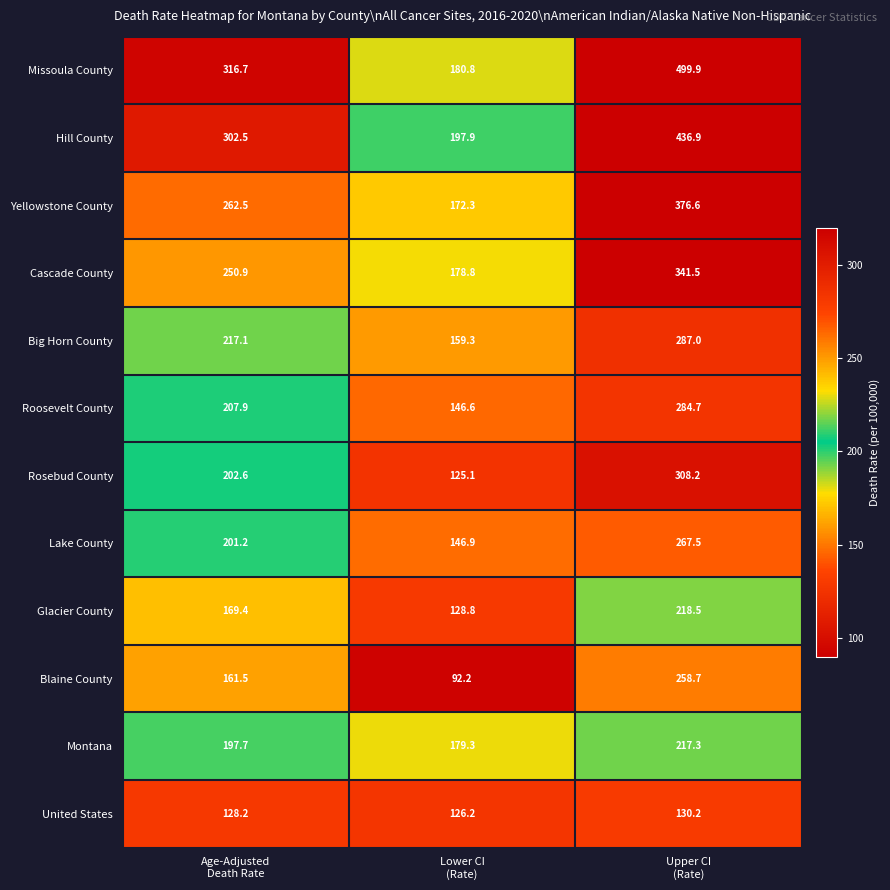

What is the spread (max minus min) of values at Lower CI
(Rate)?

105.7